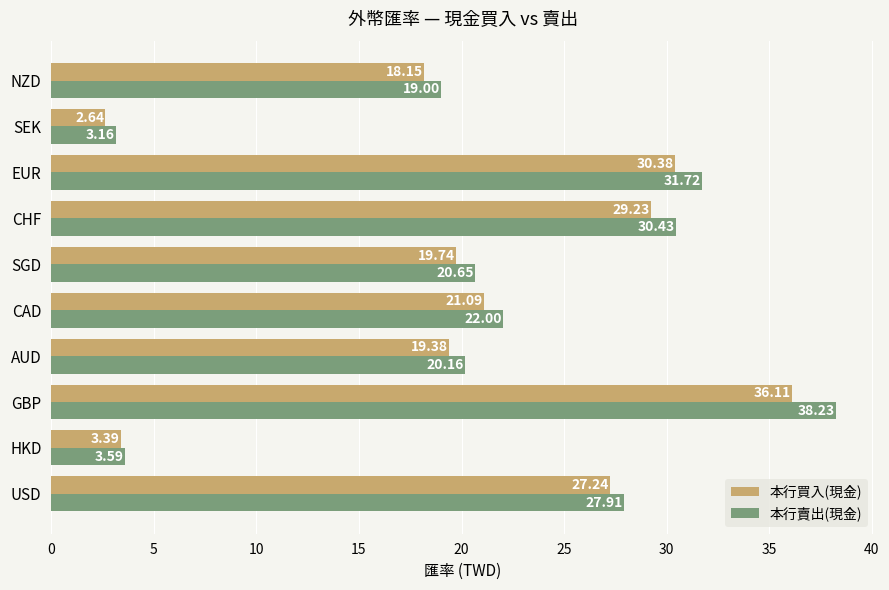

What is the average value of the 本行賣出(現金) series?

21.7